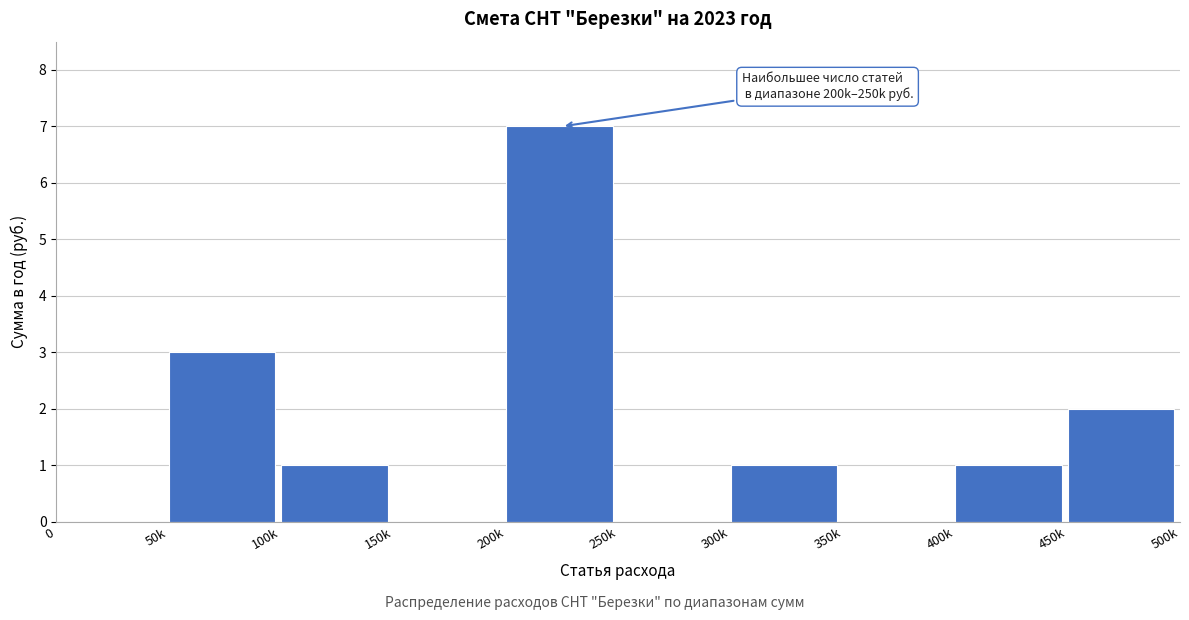

Reading left to right, extract all data points from this chart.

0=0	50k=3	100k=1	150k=0	200k=7	250k=0	300k=1	350k=0	400k=1	450k=2